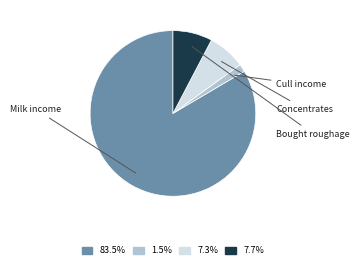

Is there a majority slice in this chart?

Yes